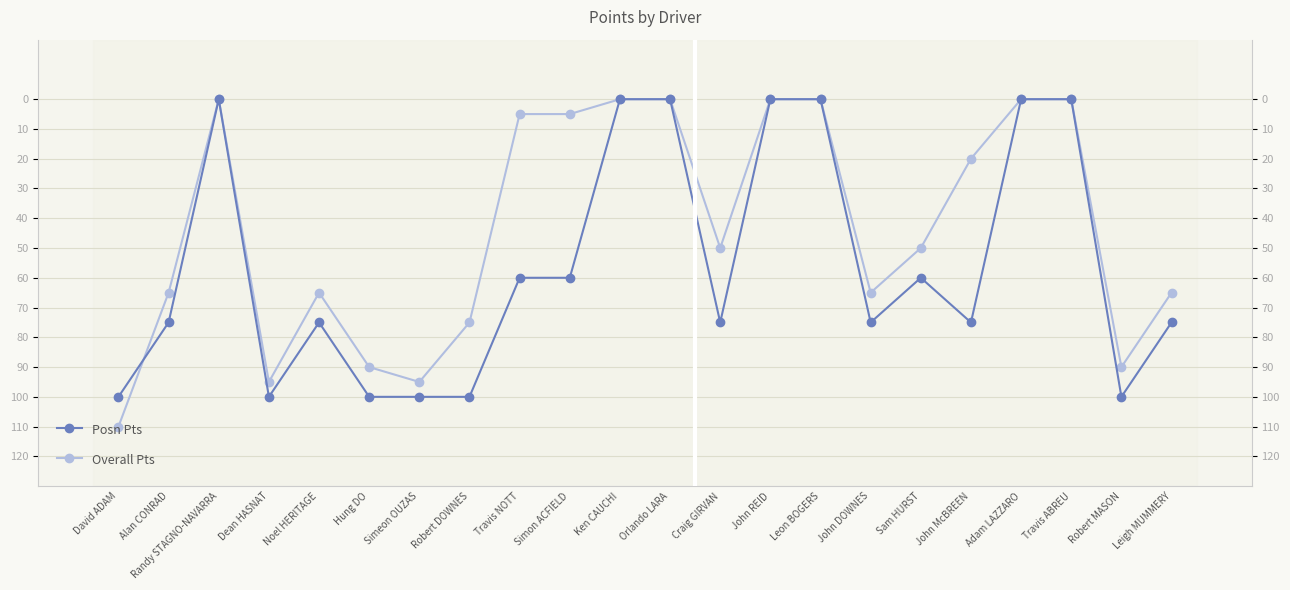

How many interior local valleys does the Overall Pts series have?

2